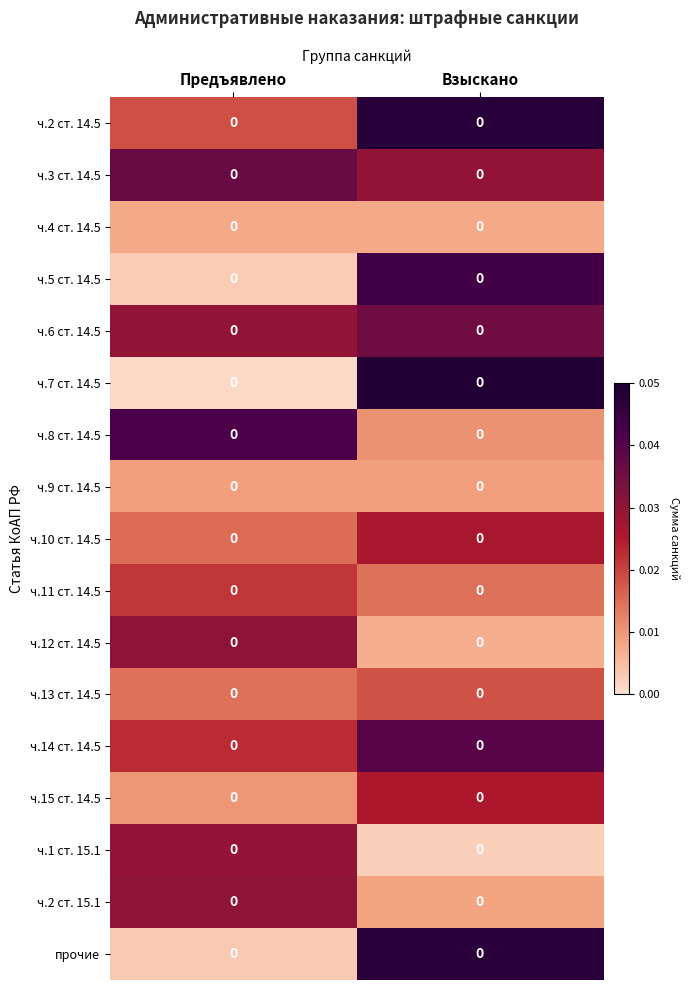

The ч.11 ст. 14.5 series shows 0.0 at Взыскано. True or false?

True